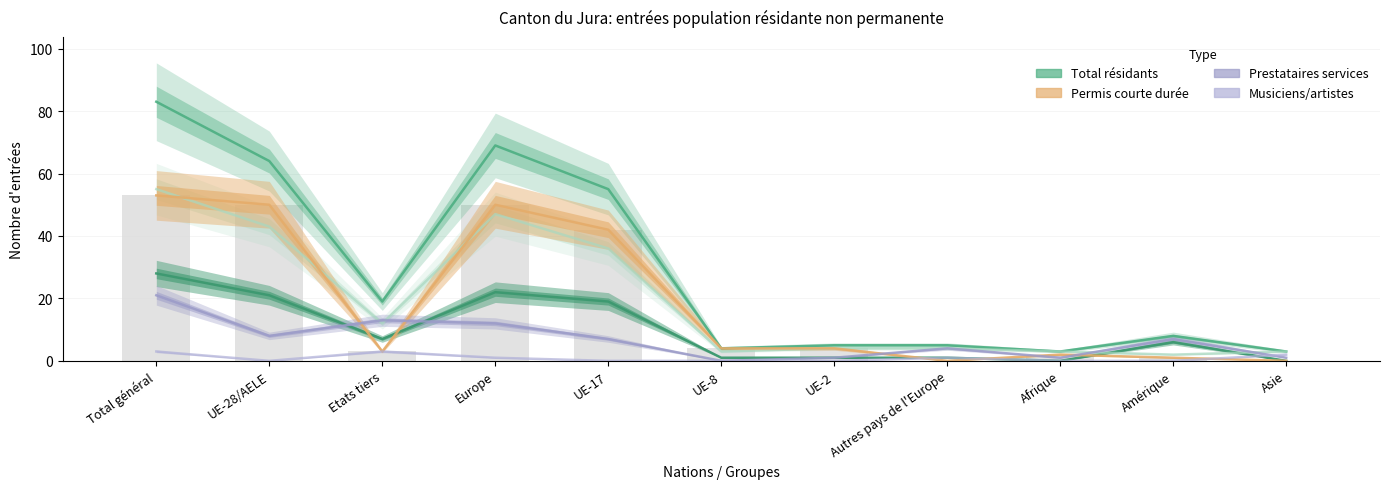

Reading left to right, transcribe all the data shown in this chart.

Total (col_3): 83	64	19	69	55	4	5	5	3	8	3
Femmes (col_4): 28	21	7	22	19	1	1	1	0	6	0
Hommes (col_5): 55	43	12	47	36	3	4	4	3	2	3
Permis courte durée Total (col_6): 53	50	3	50	42	4	4	0	2	1	0
Prestataires Total (col_10): 21	8	13	12	7	0	1	4	1	7	1
Musiciens Total (col_13): 3	0	3	1	0	0	0	1	0	0	2